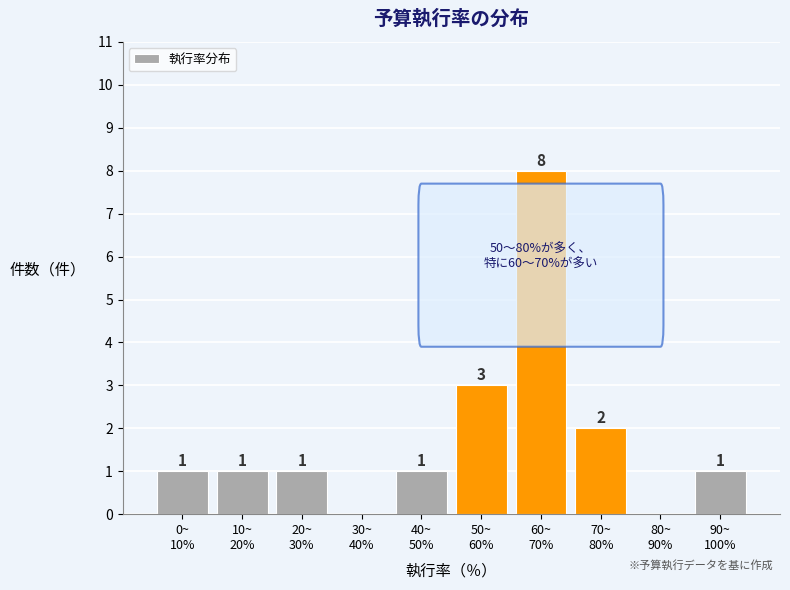

What is the maximum value shown in the chart?

8